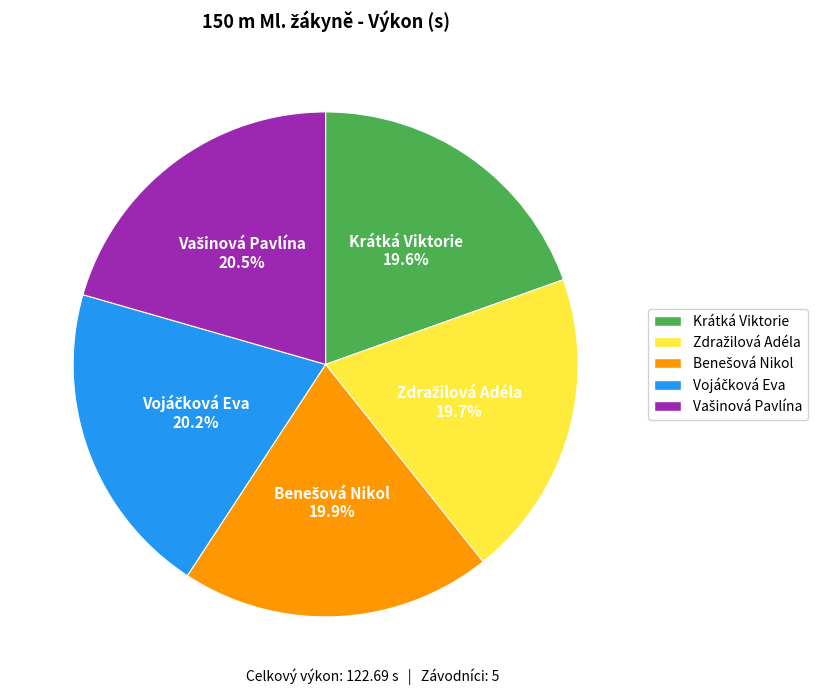

Does any single category account for the majority?

No